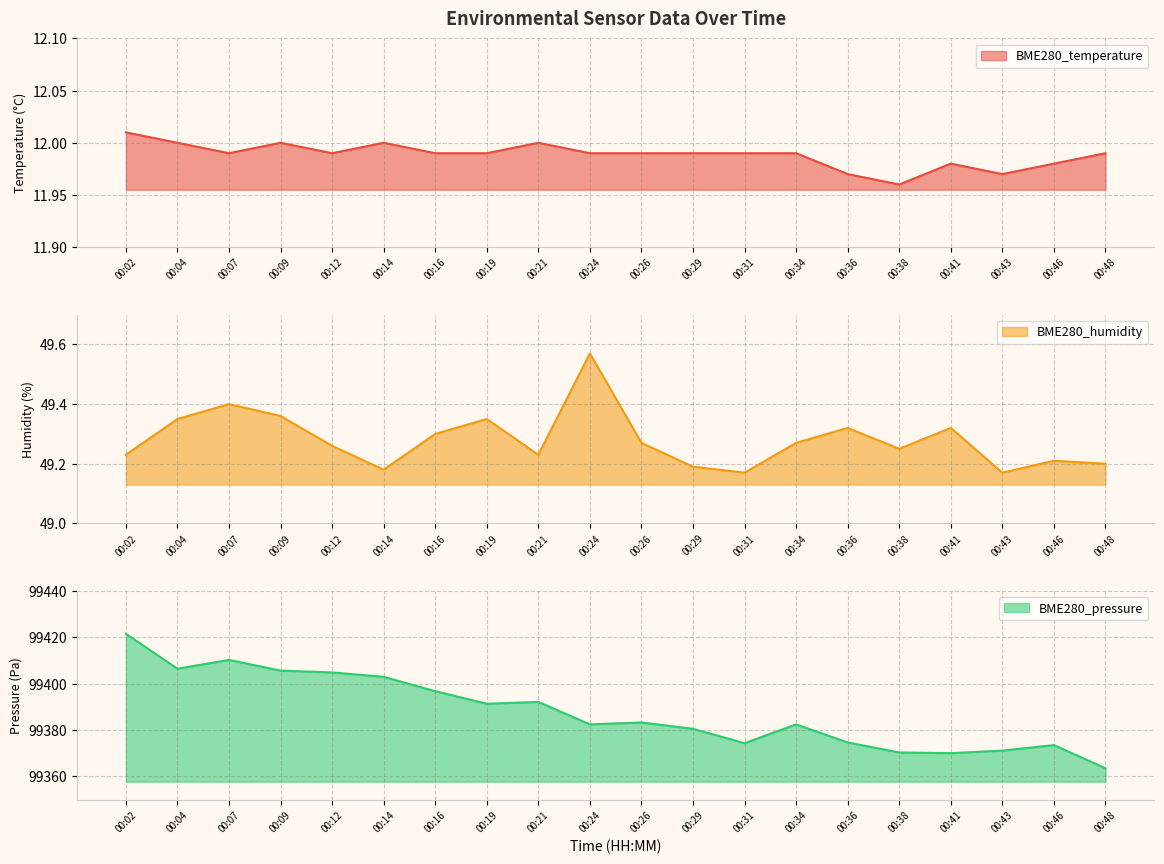

What are all the series names shown in the legend?

BME280_temperature, BME280_humidity, BME280_pressure